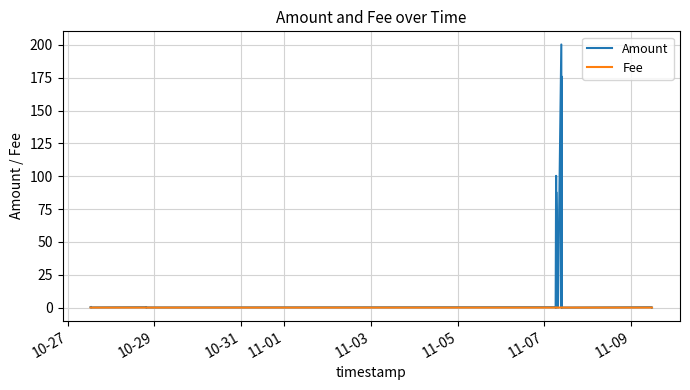

Where is the first local minimum for Fee?

11-09